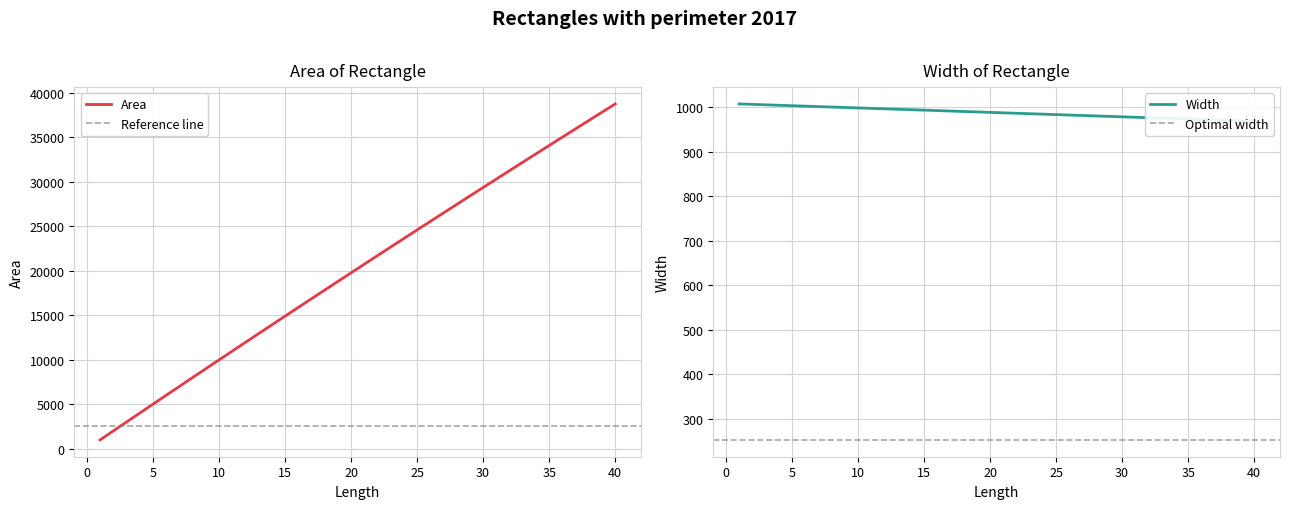

How many values in the Width series are below 988?

20